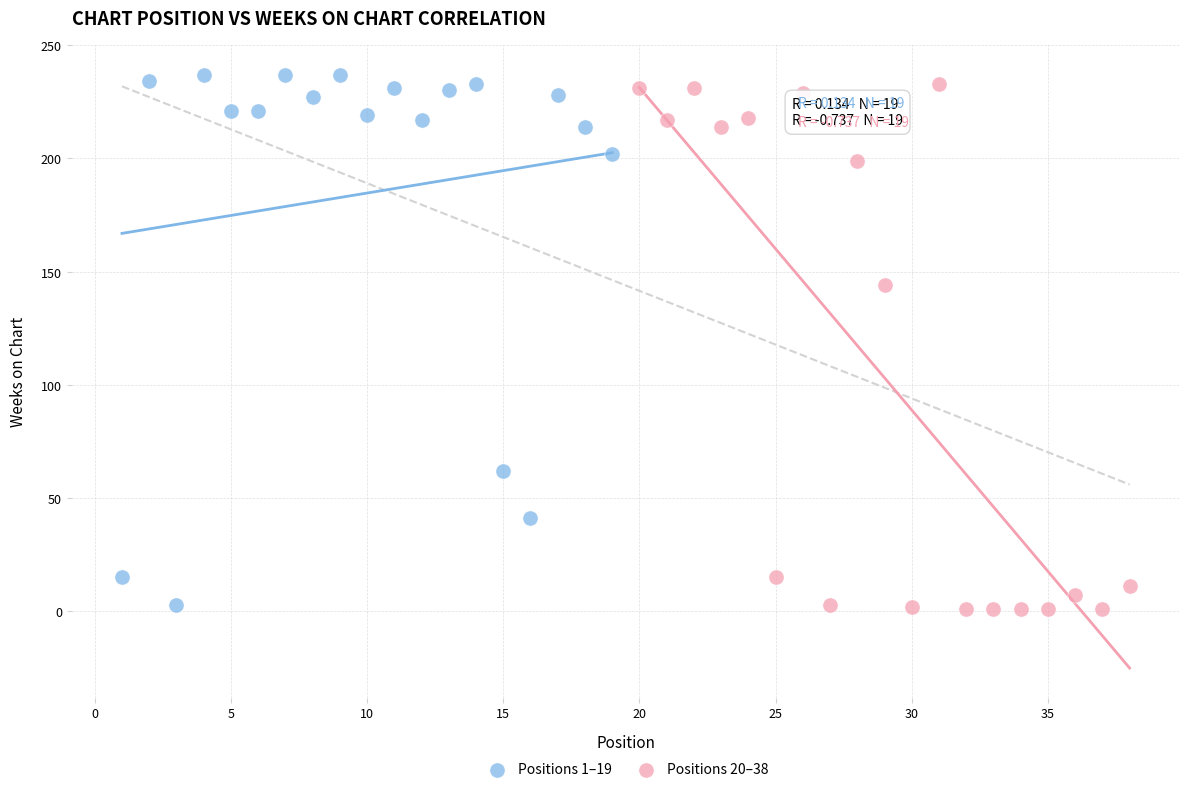

Which series reaches the maximum Y coordinate?

Positions 1–19